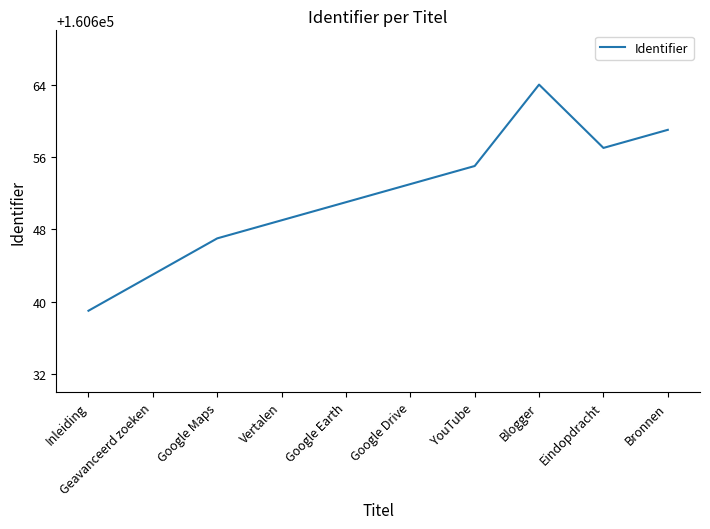

How many lines are shown in the chart?

1